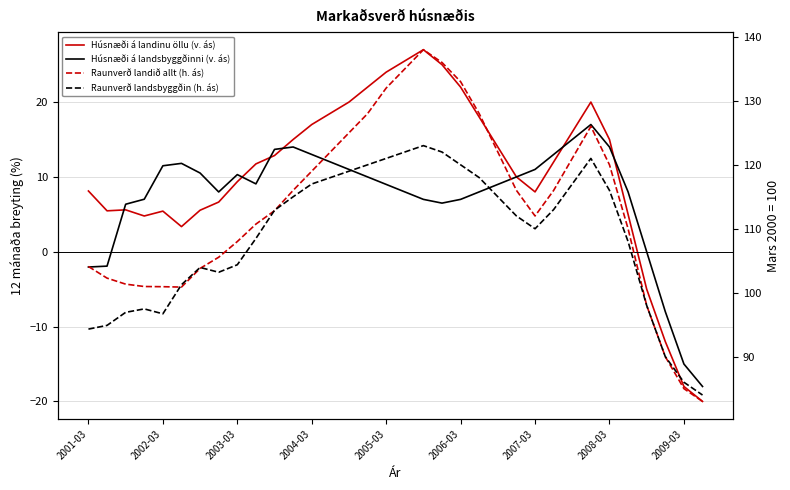

What are all the series names shown in the legend?

Húsnæði á landinu öllu (v. ás), Húsnæði á landsbyggðinni (v. ás), Raunverð landið allt (h. ás), Raunverð landsbyggðin (h. ás)